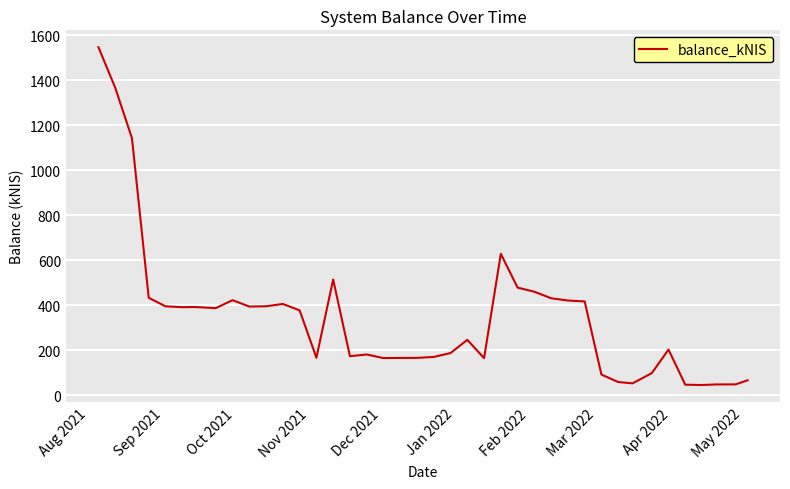

What is the difference between the maximum and minimum values?

1500.3